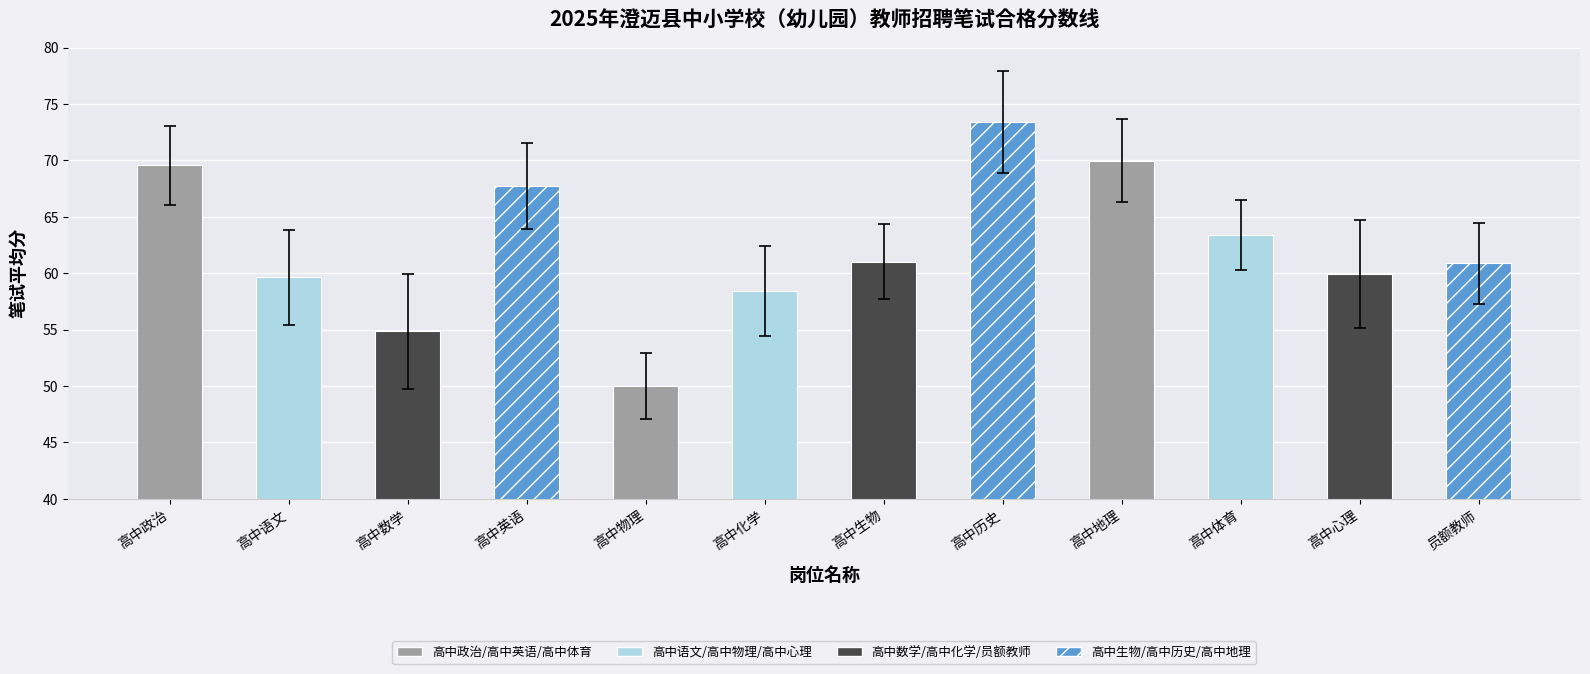

What is the label of the 6th bar from the left?

高中化学